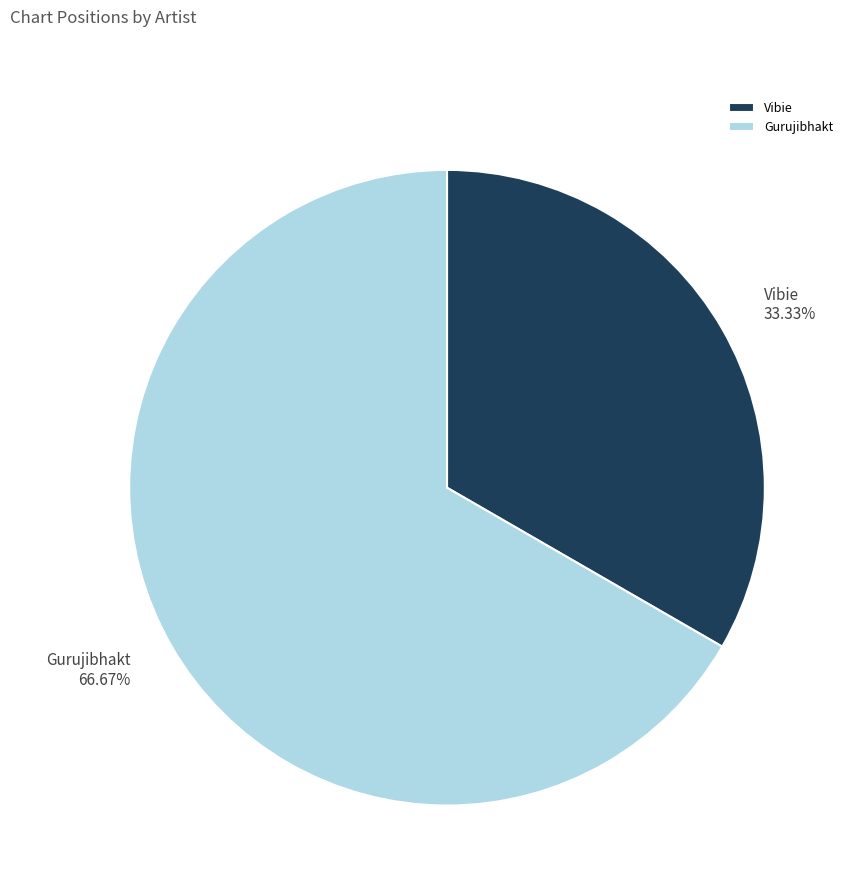

Which category has the smallest portion of the pie?

Vibie